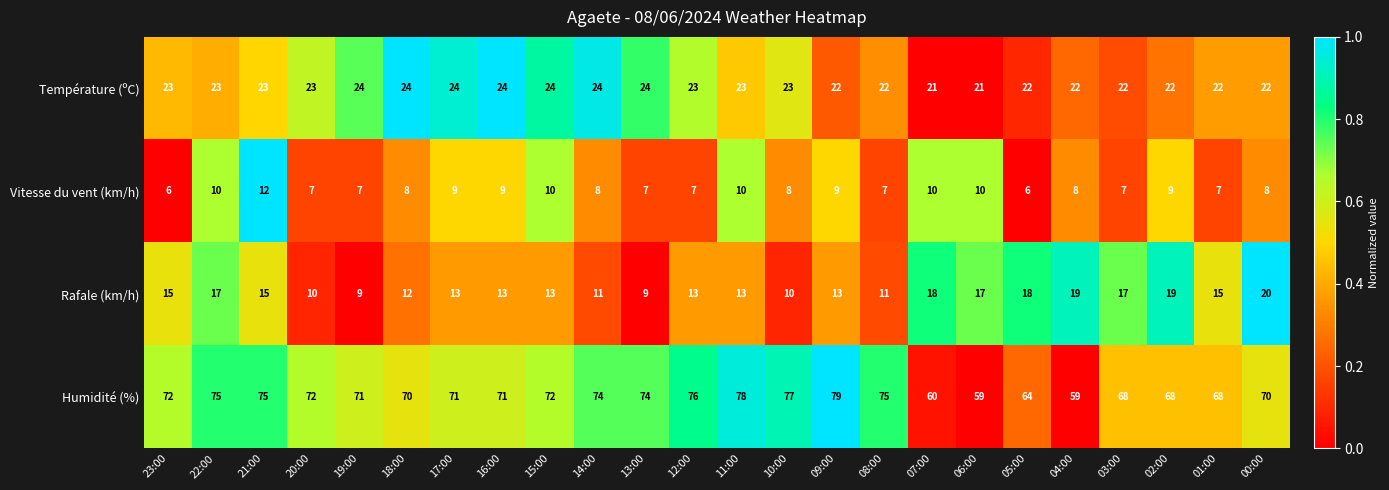

Between 04:00 and 00:00, which series saw the biggest shift?

Humidité (%)